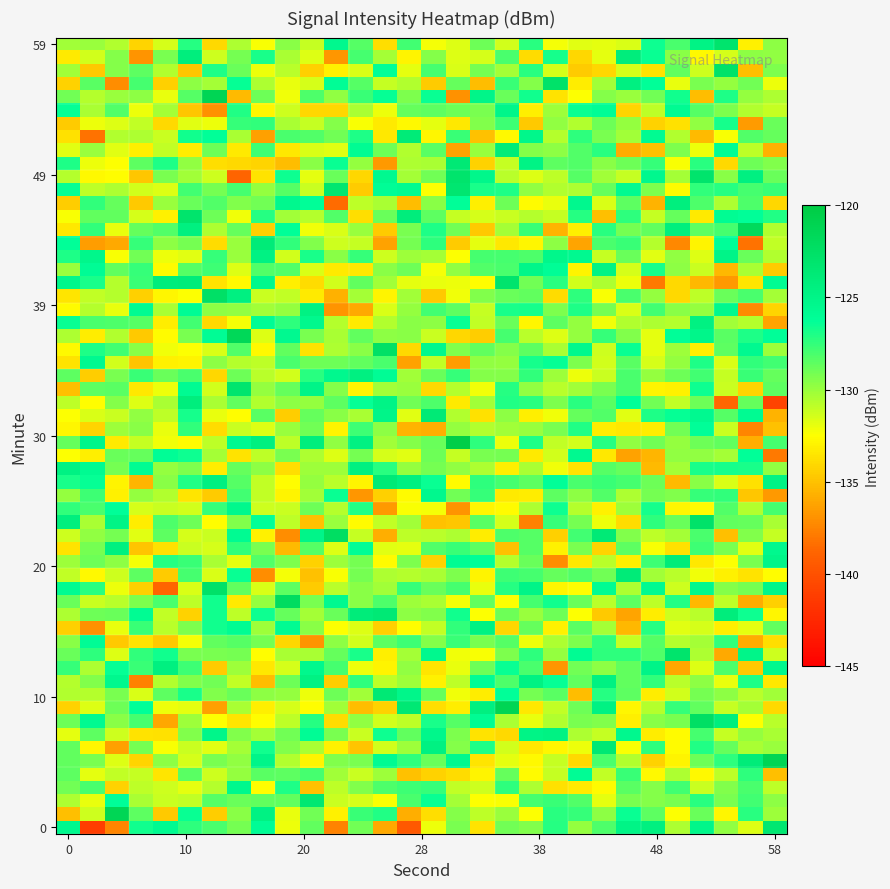

Which label corresponds to the largest value in the chart?

58